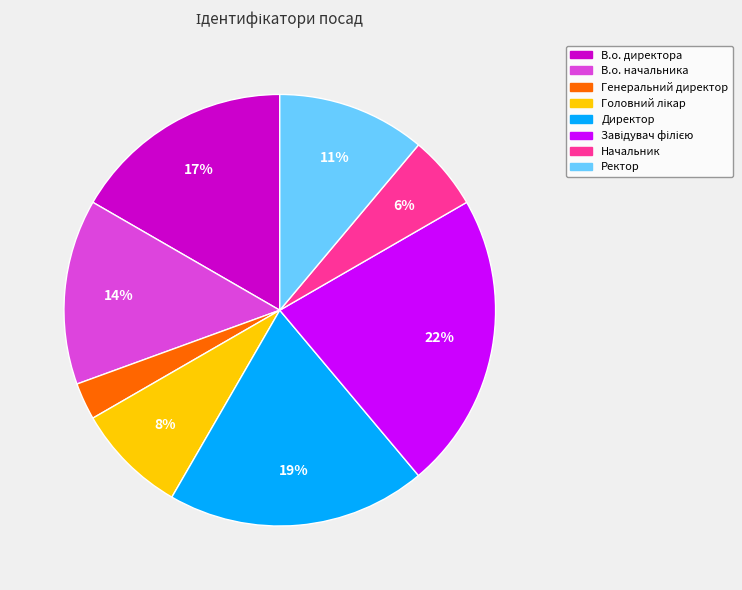

Which has a higher value, Начальник or В.о. директора?

В.о. директора